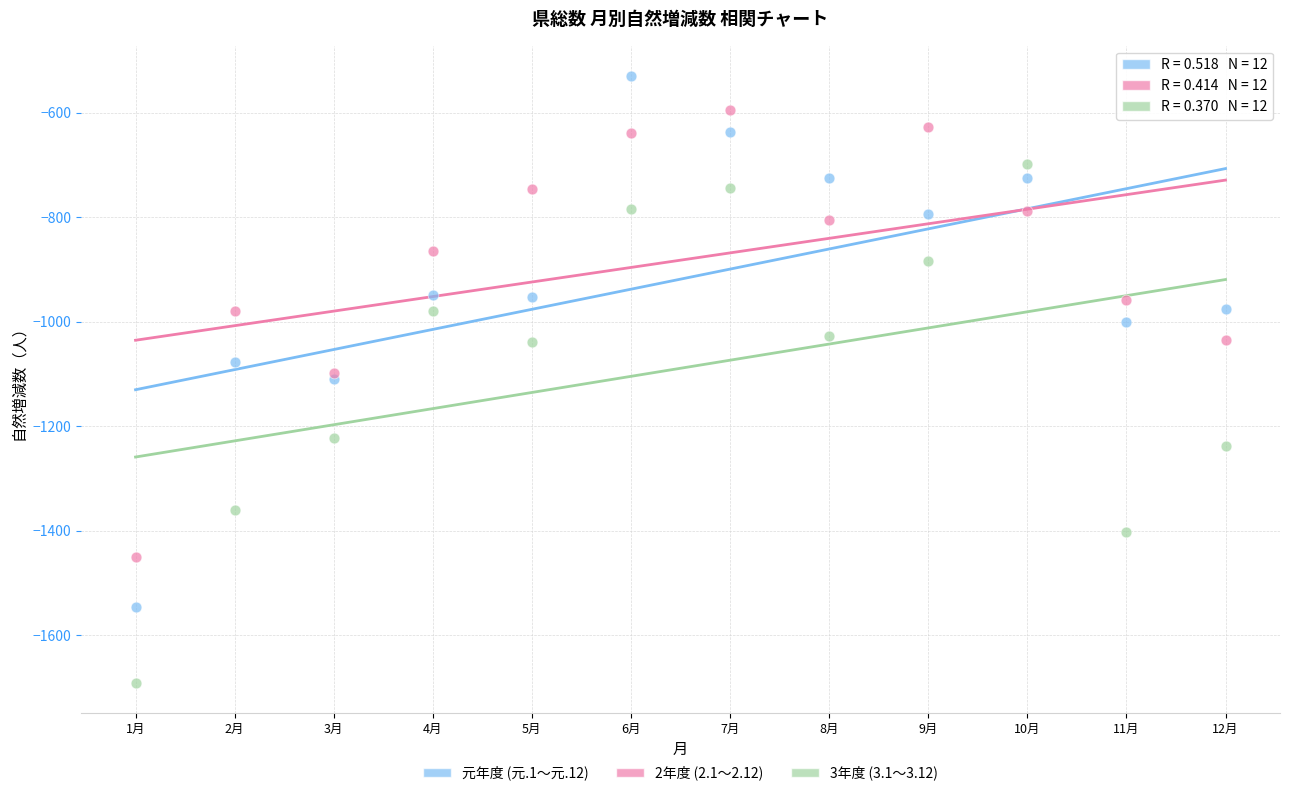

Which series has the largest Y range (max minus min)?

元年度 (元.1～元.12)